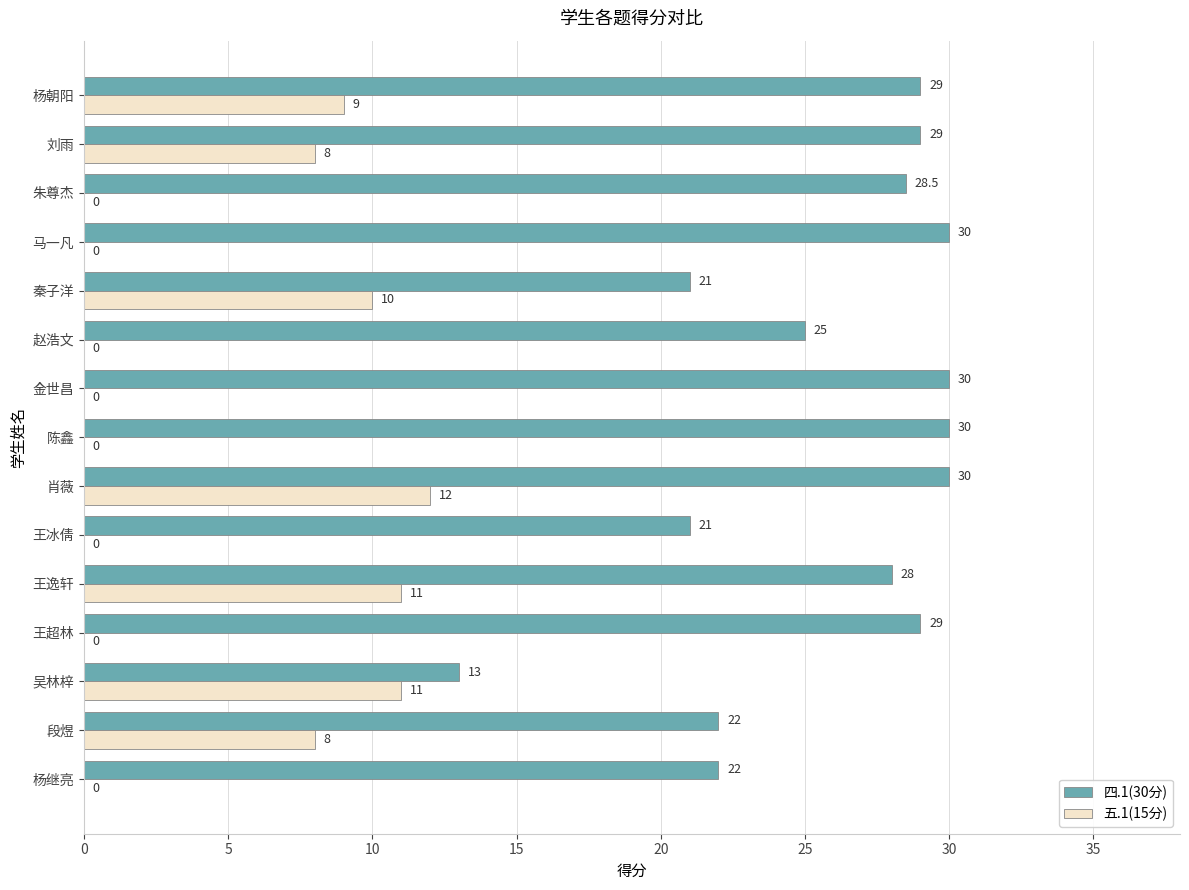

Which series has the largest total across all categories?

四.1(30分)